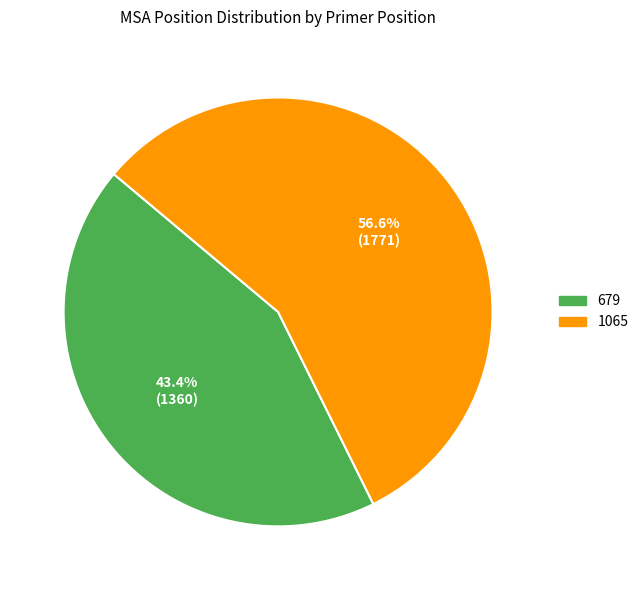

To the nearest percent, what percentage of the pie is 679?

43%